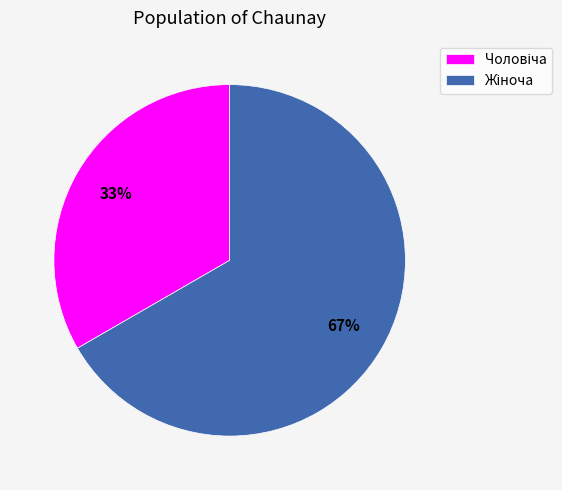

Does any single category account for the majority?

Yes